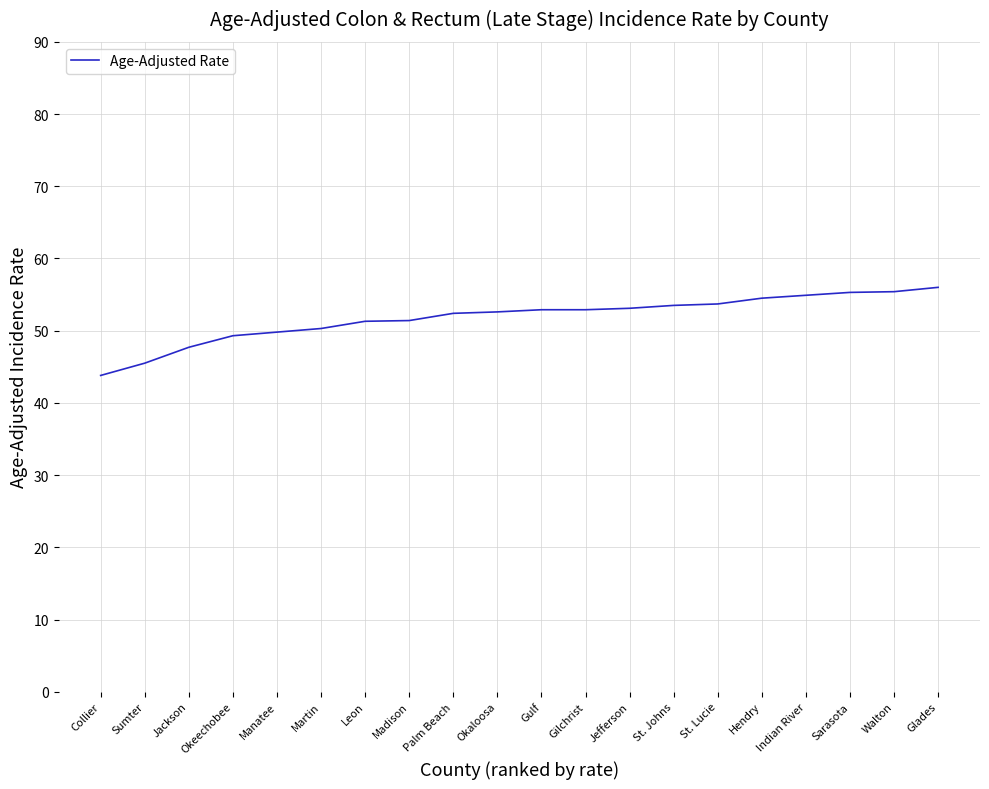

The value at Okaloosa is 52.6. True or false?

True